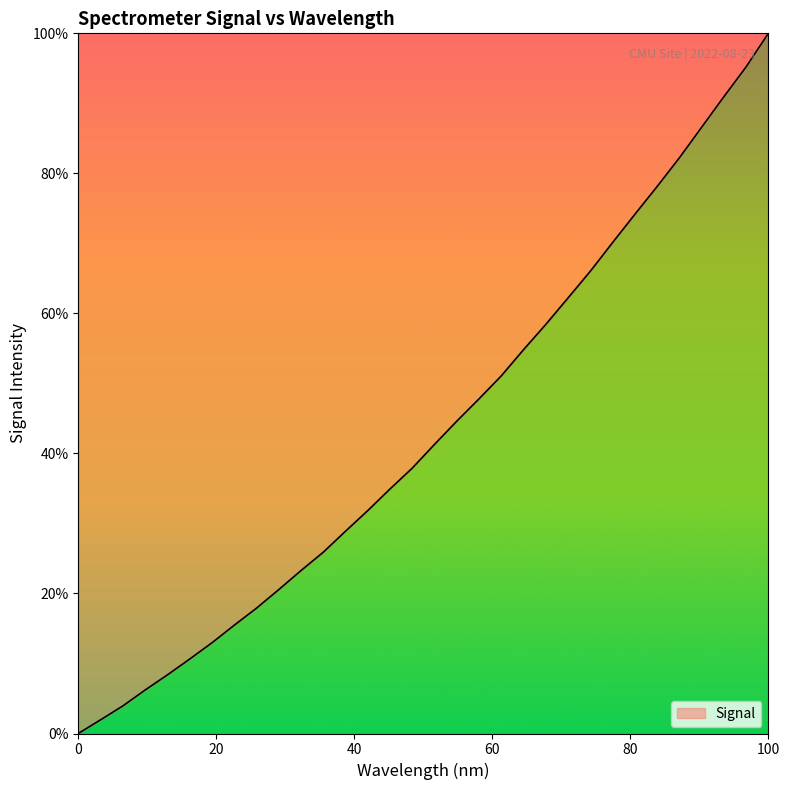

What is the maximum value shown in the chart?

100.0